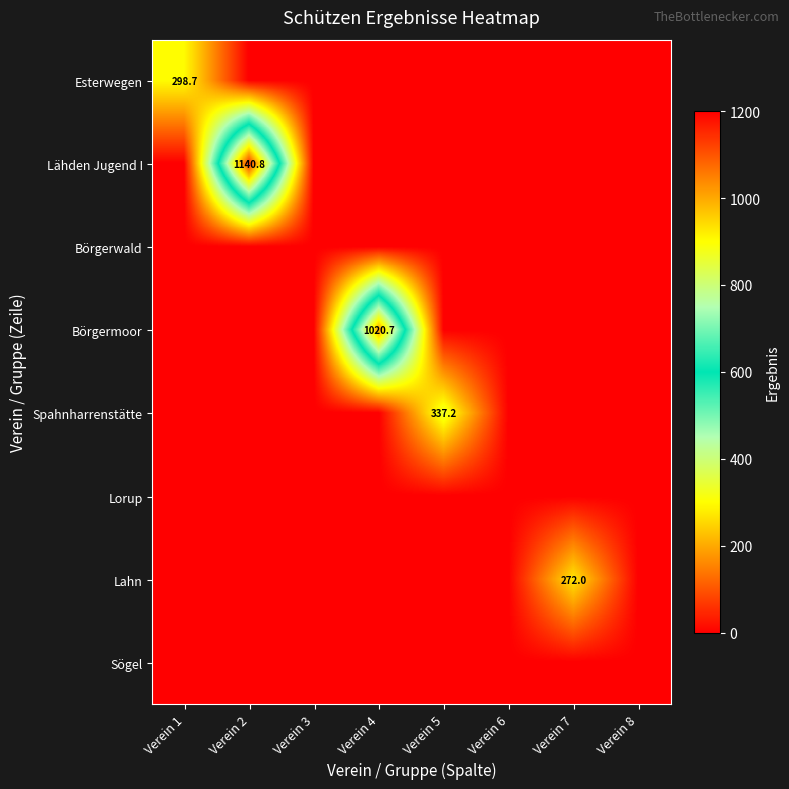

Is it true that Esterwegen equals 298.7 at Verein 1?

True